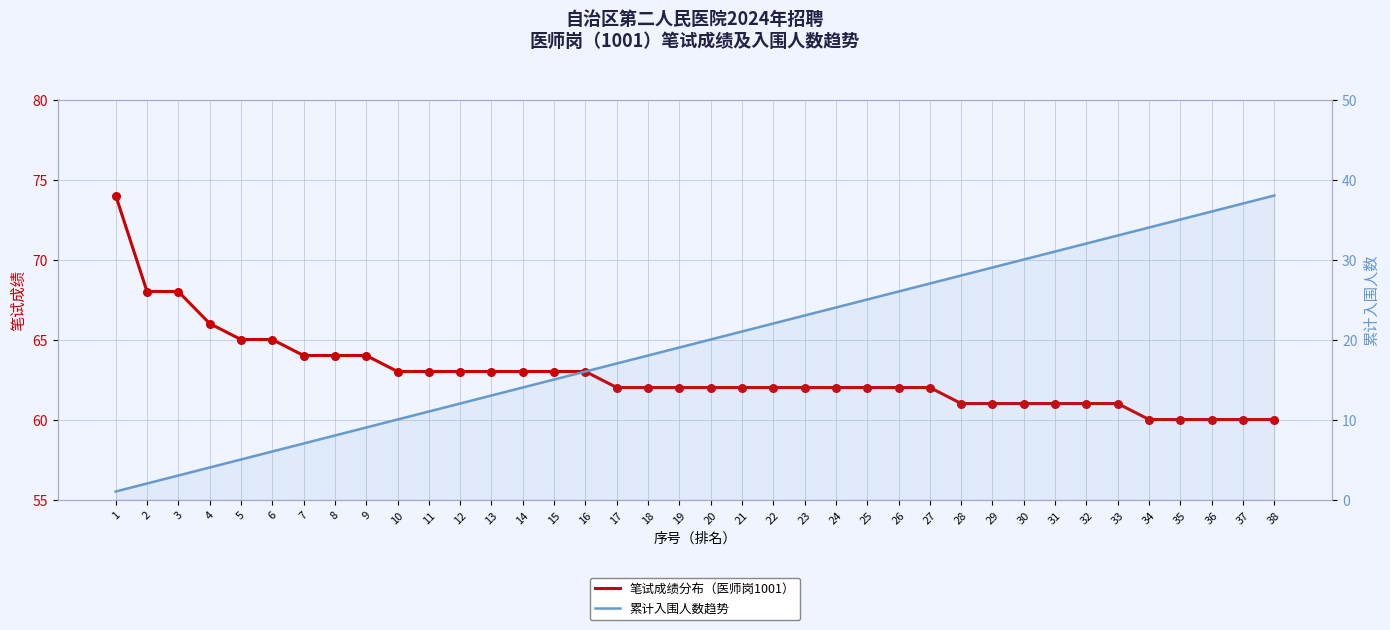

What is the total value across all series at 4?

70